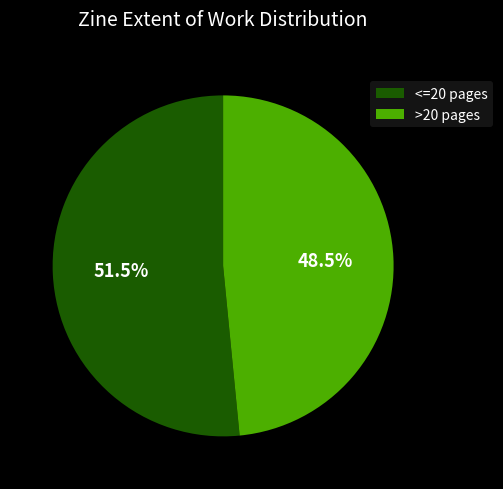

Is there a majority slice in this chart?

Yes